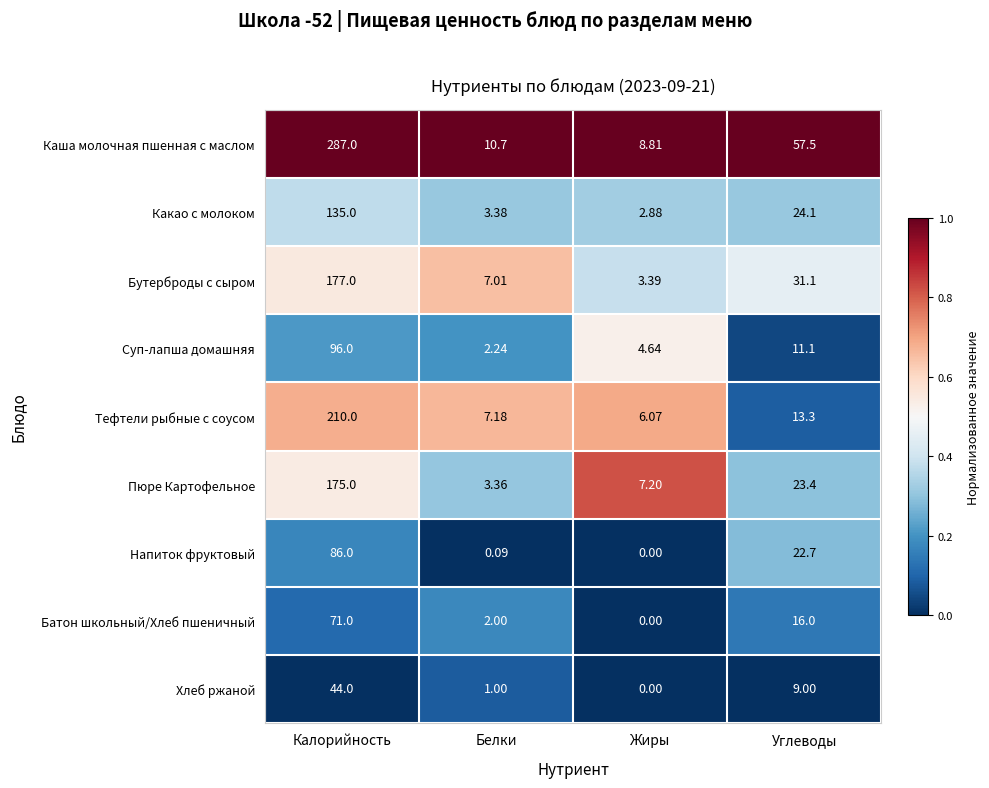

Is the value of Какао с молоком at Белки greater than the value of Батон школьный/Хлеб пшеничный at Углеводы?

No